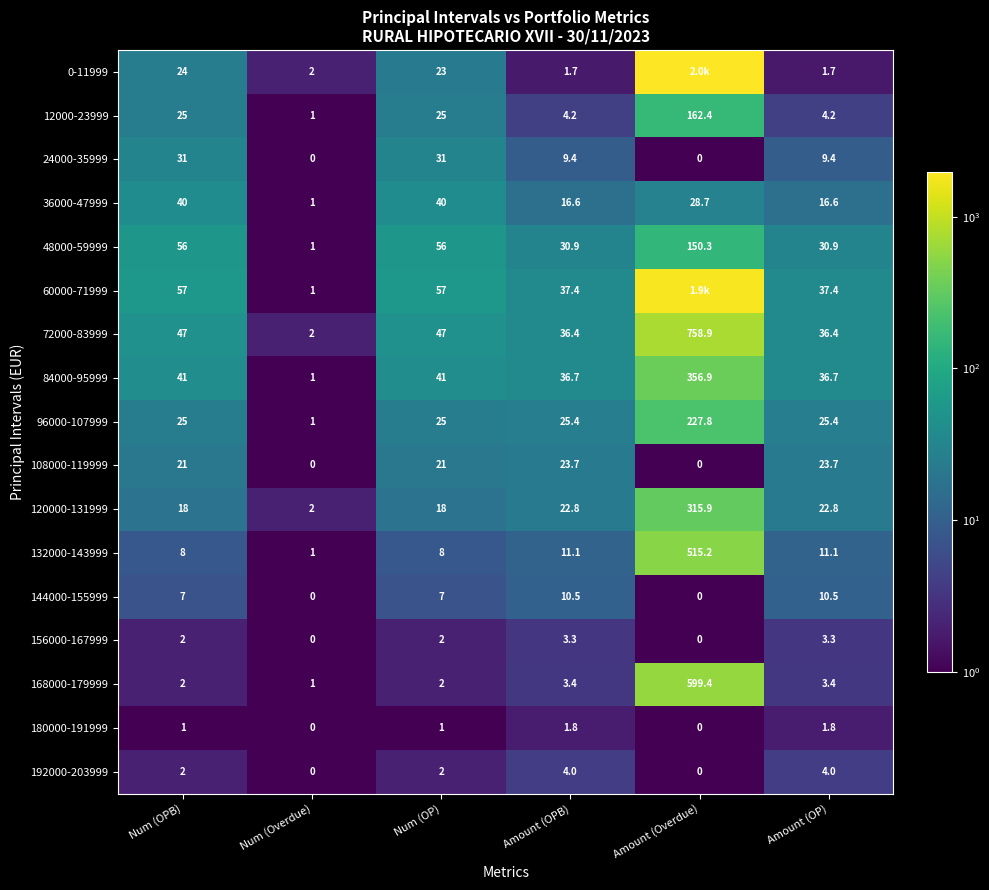

Where does the 120000-131999 series first go above 22?

Amount (OPB)